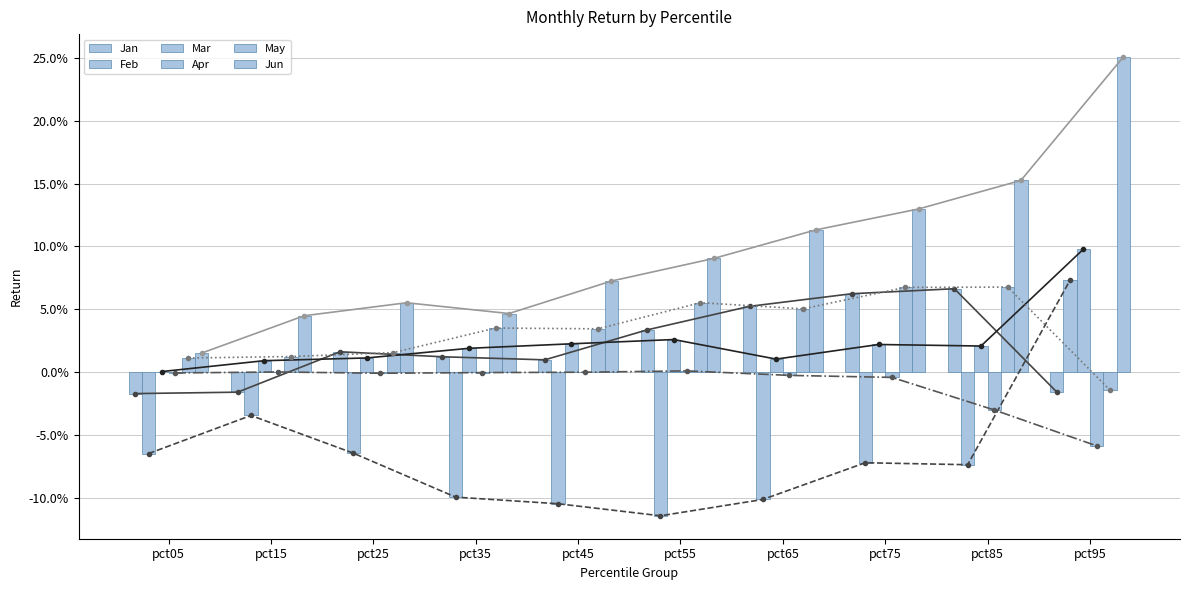

How many groups of bars are there?

10